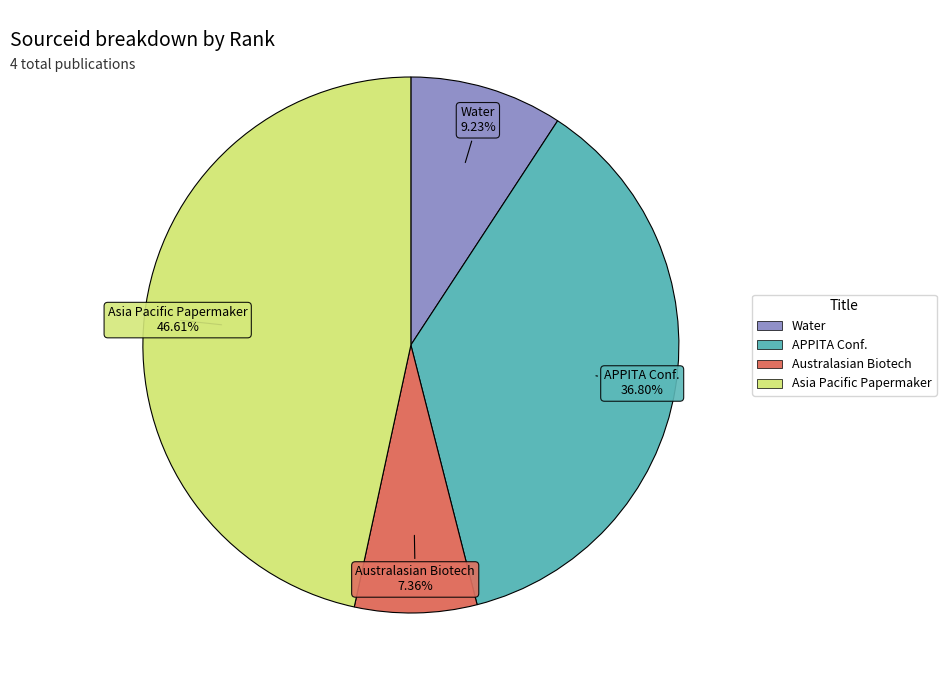

Count the number of slices in the pie.

4